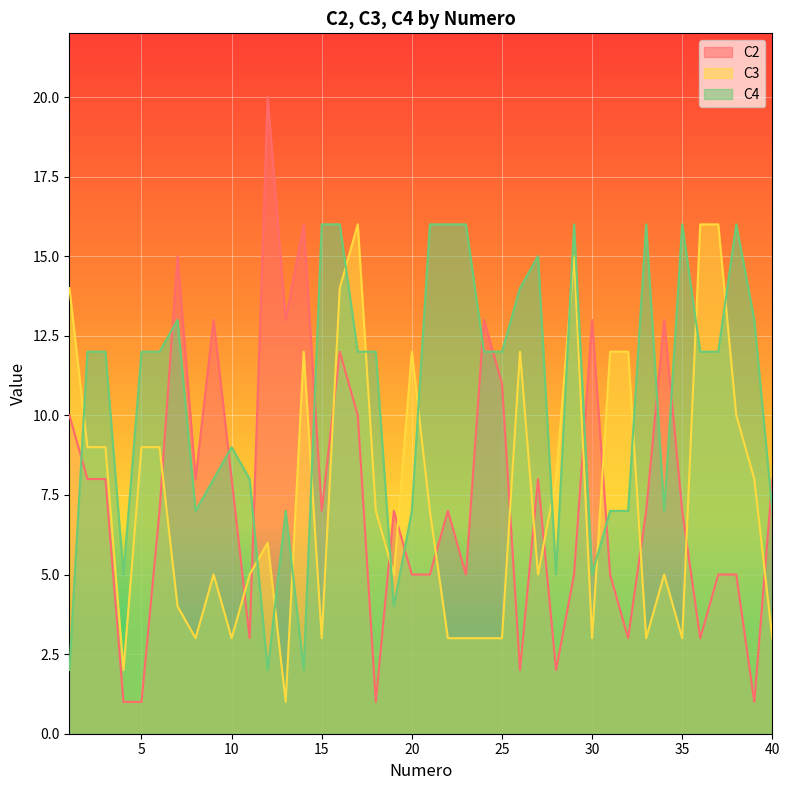

How many interior local valleys does the C4 series have?

8